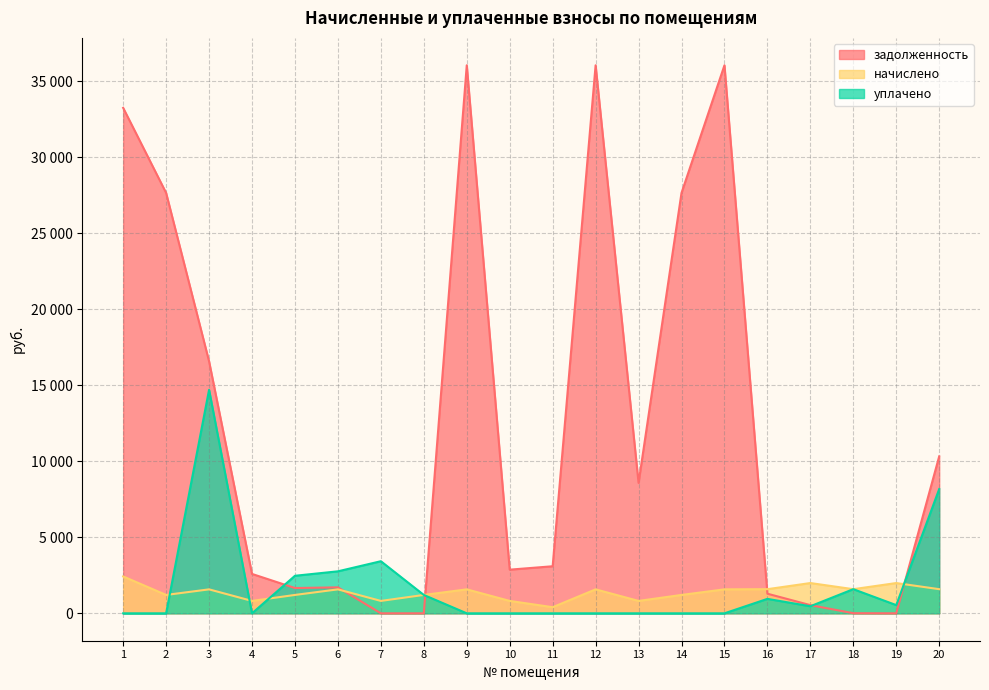

Count the number of categories in the chart.

20